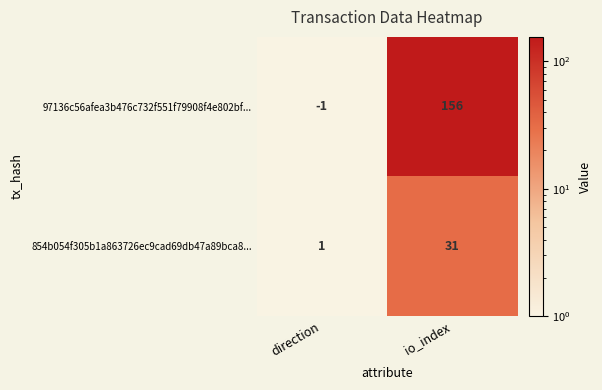

Which category has the lowest value across all series?

direction